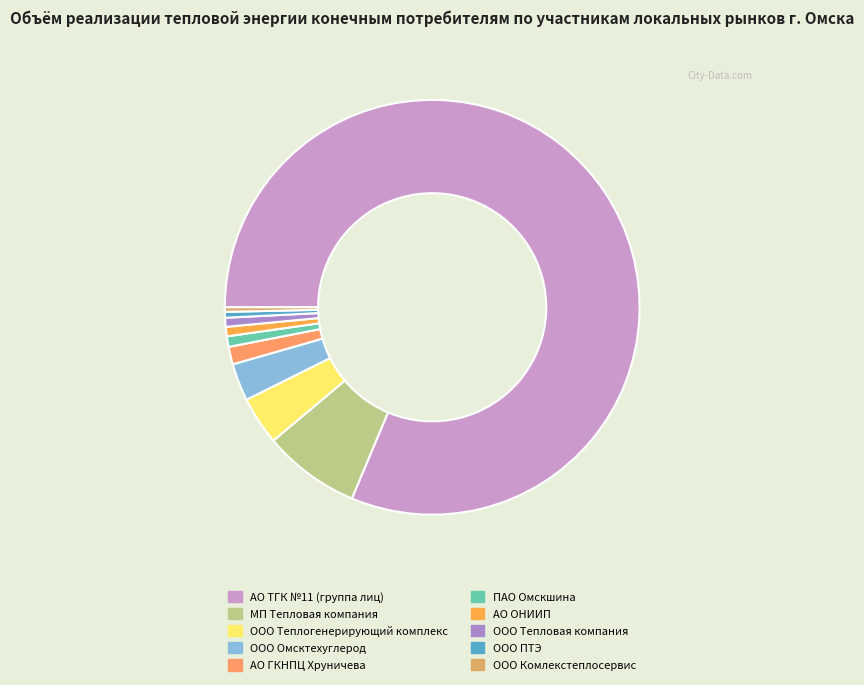

What percentage is NOT represented by АО ТГК №11 (группа лиц)?

18.7%